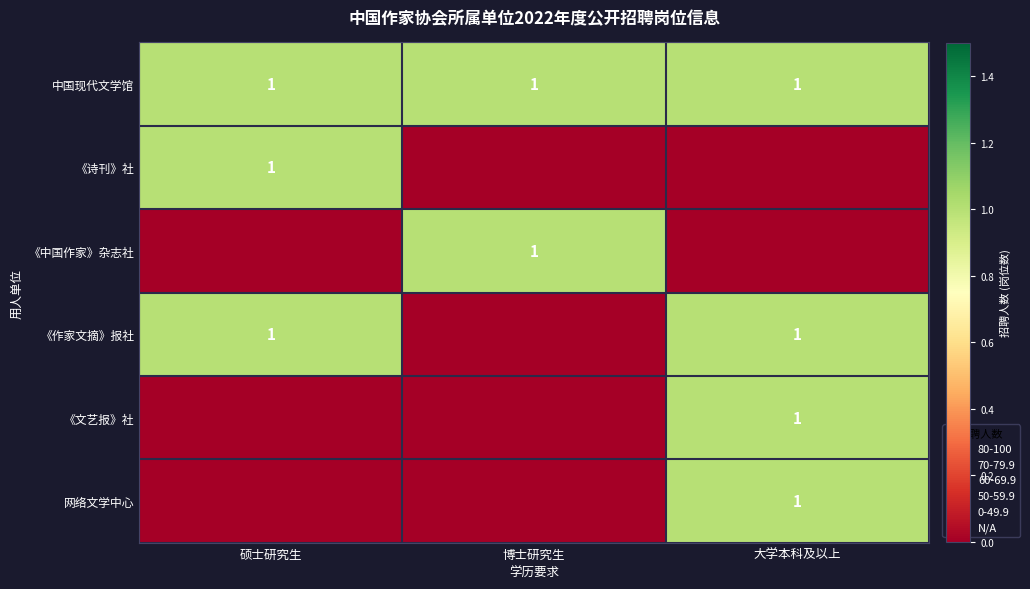

The 中国现代文学馆 series shows 1 at 博士研究生. True or false?

True